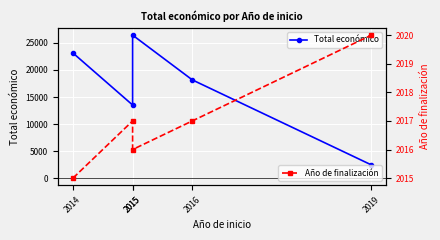

Reading left to right, transcribe all the data shown in this chart.

Total económico: 23140	13520	26442	18169	2450
Año de finalización: 2015	2017	2016	2017	2020